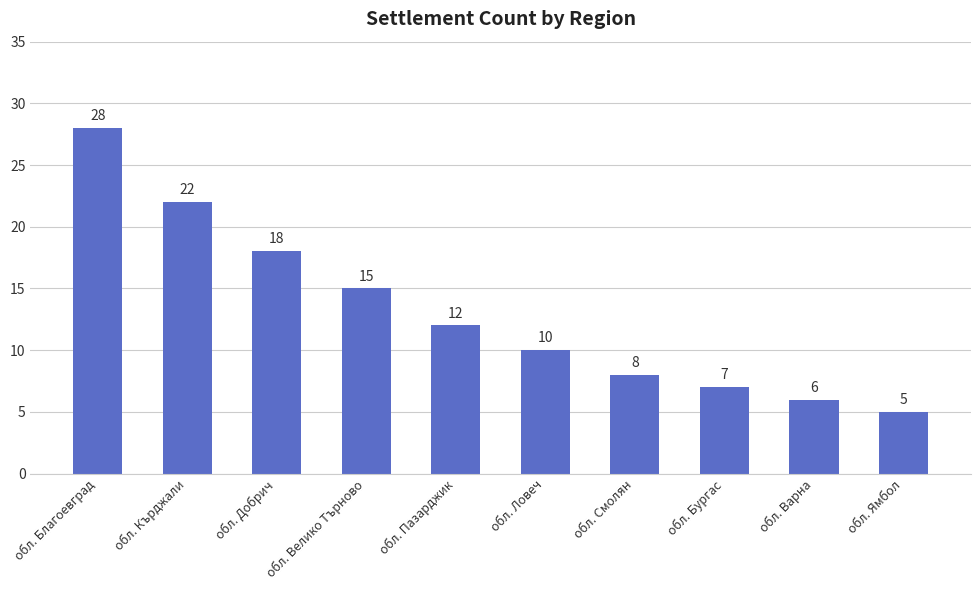

What is the value of the 10th bar from the left?

5